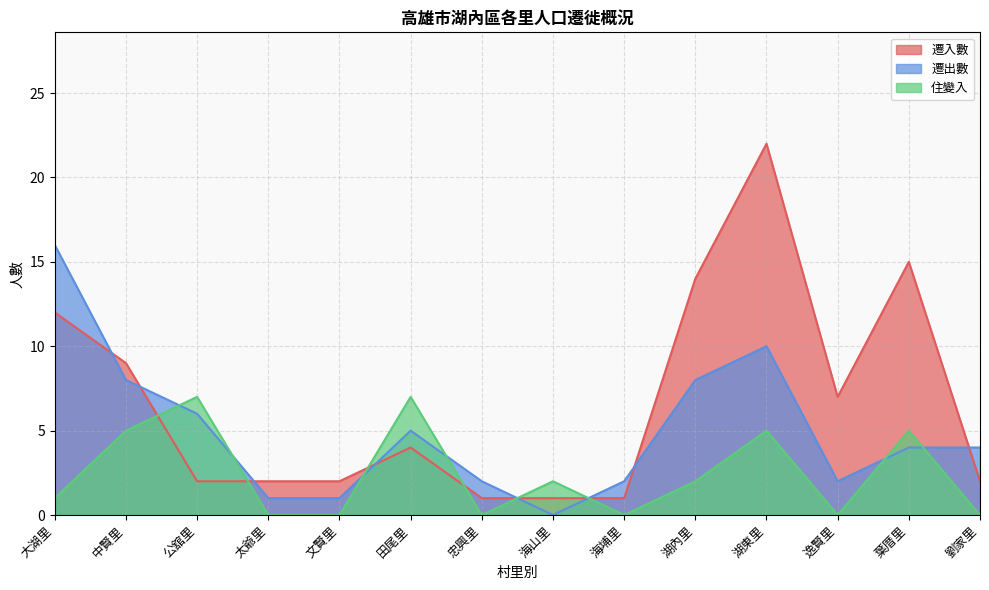

At which category is the sum across all series the highest?

湖東里